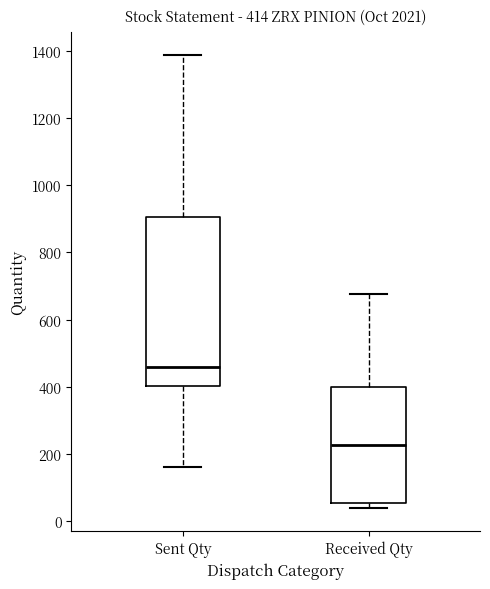

Which box is the tallest, from its lower edge to its upper edge?

Sent Qty